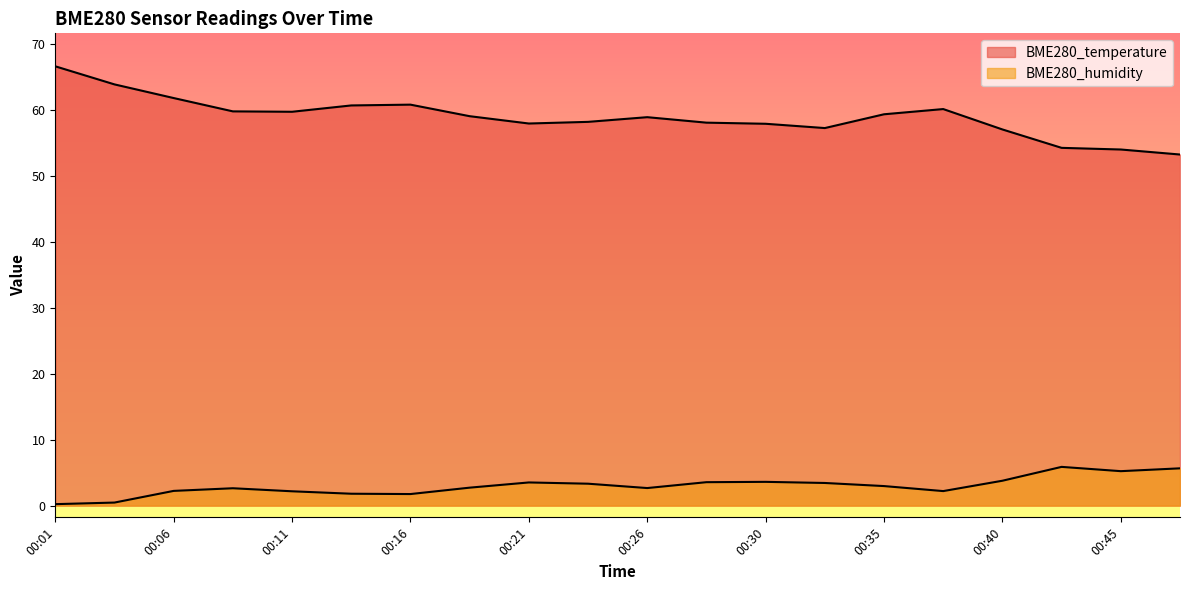

The value of BME280_humidity at 00:18 is 2.7. True or false?

True